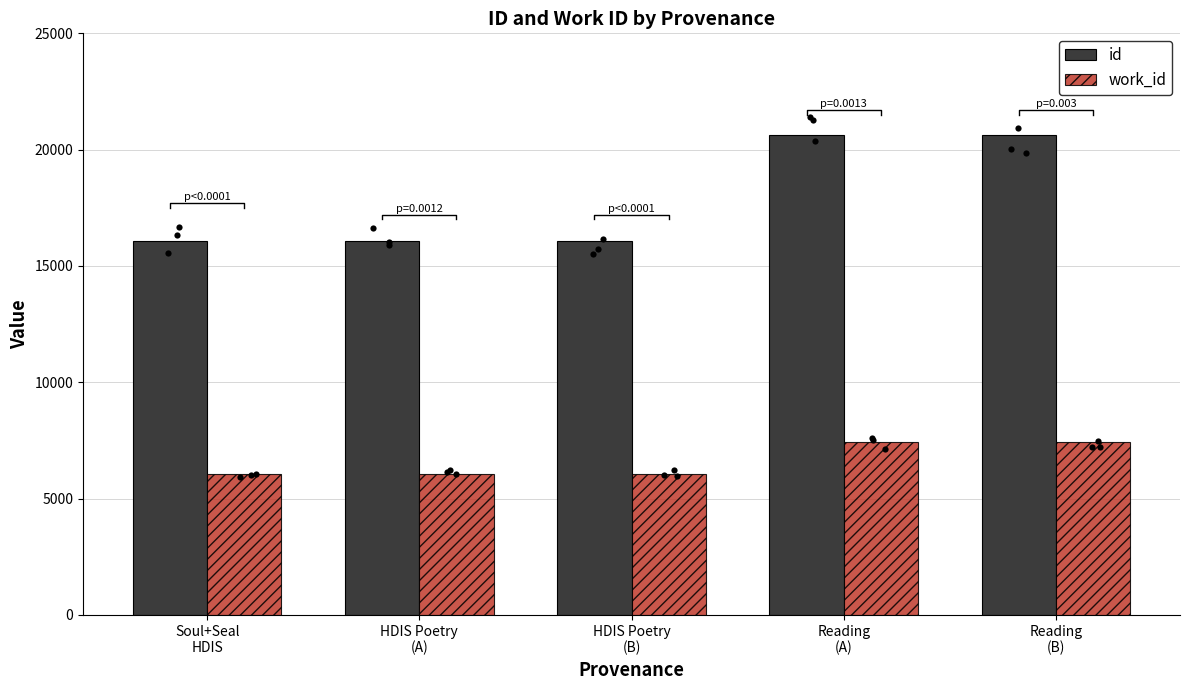

Which series contains the lowest Y value?

work_id